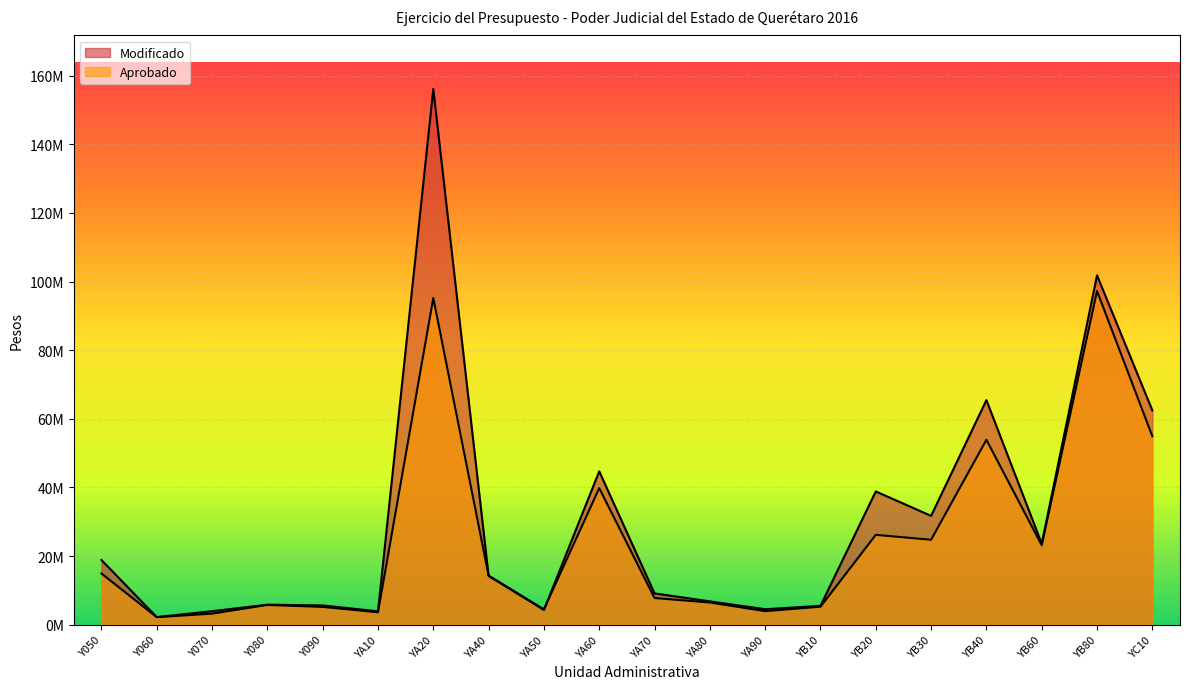

At YA70, list the series in order from largest to smallest.

Modificado, Aprobado